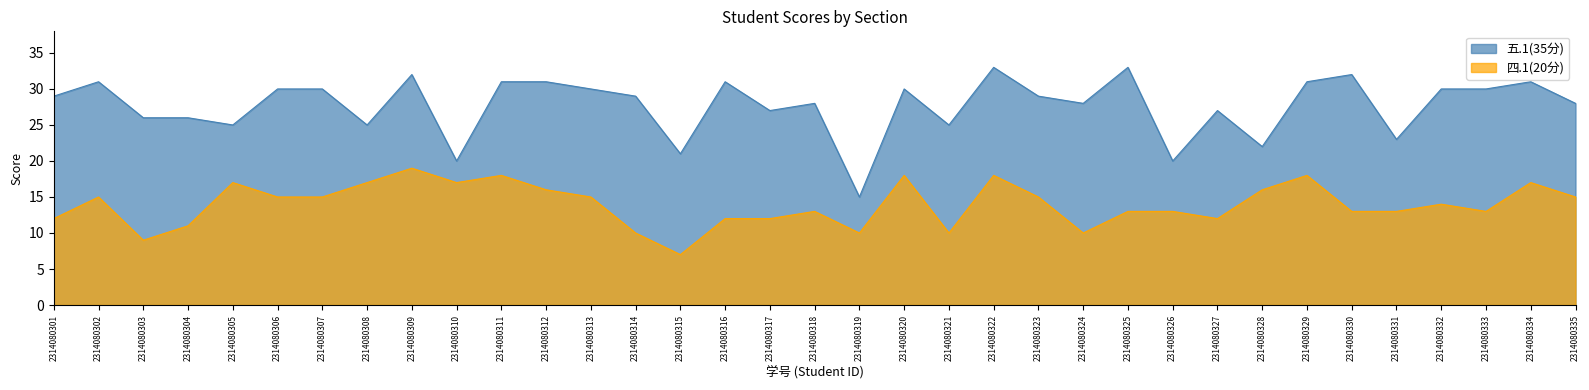

What value does the 四.1(20分) series have at 2314080325, to the nearest 5?

15